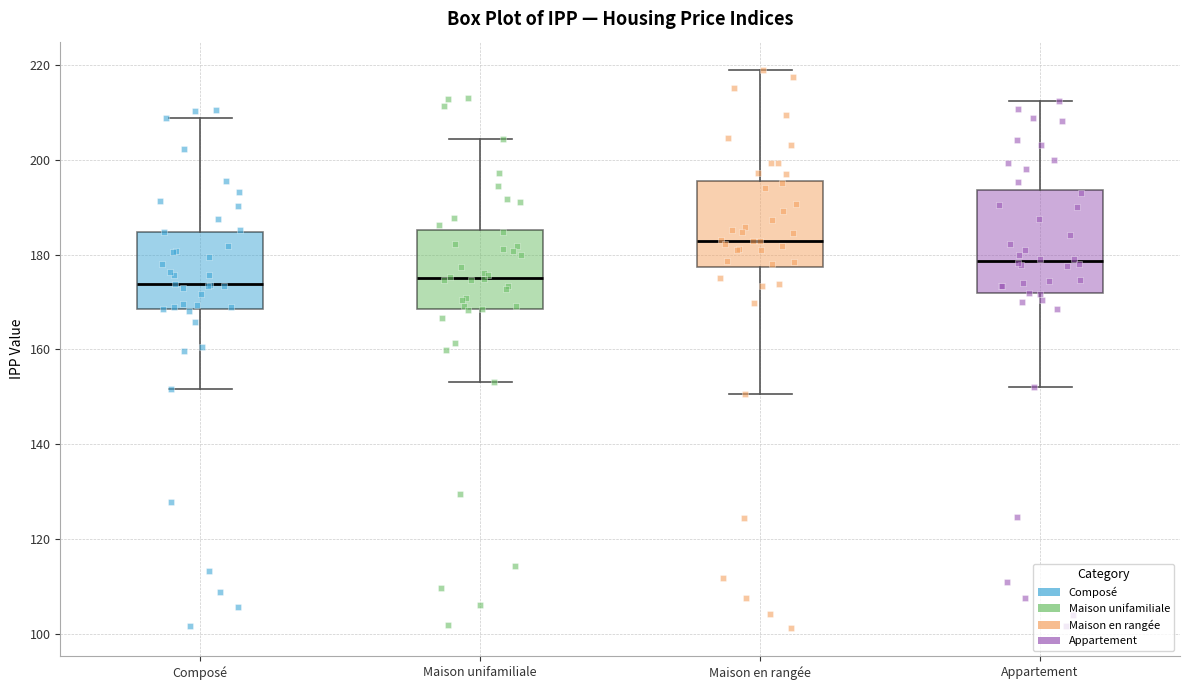

Where is the lower edge of the box for Maison unifamiliale on the y-axis? The values are not printed on the chart, so give them approximately, as read against the axis.

168